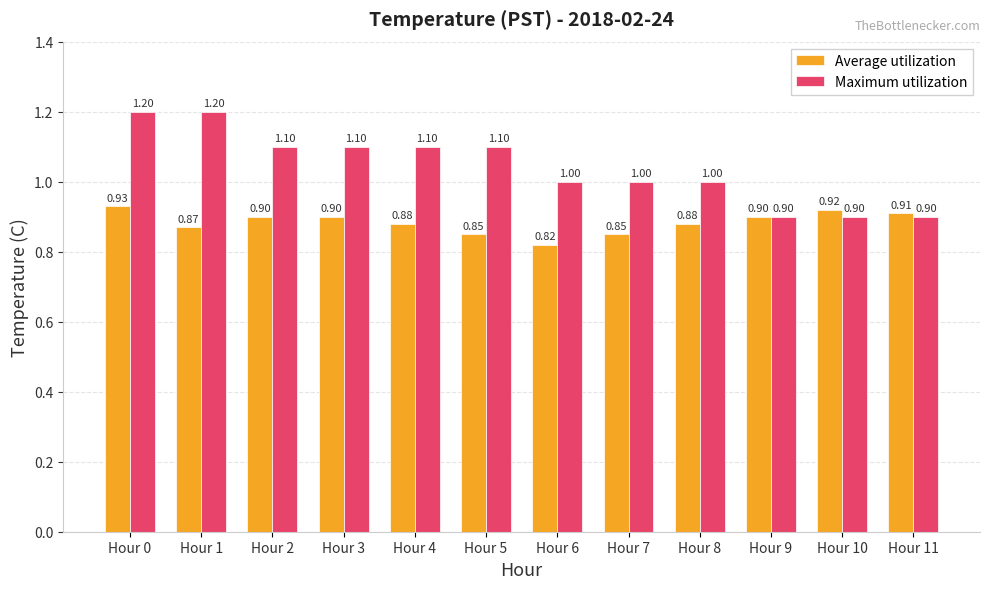

At which category is the sum across all series the highest?

Hour 0